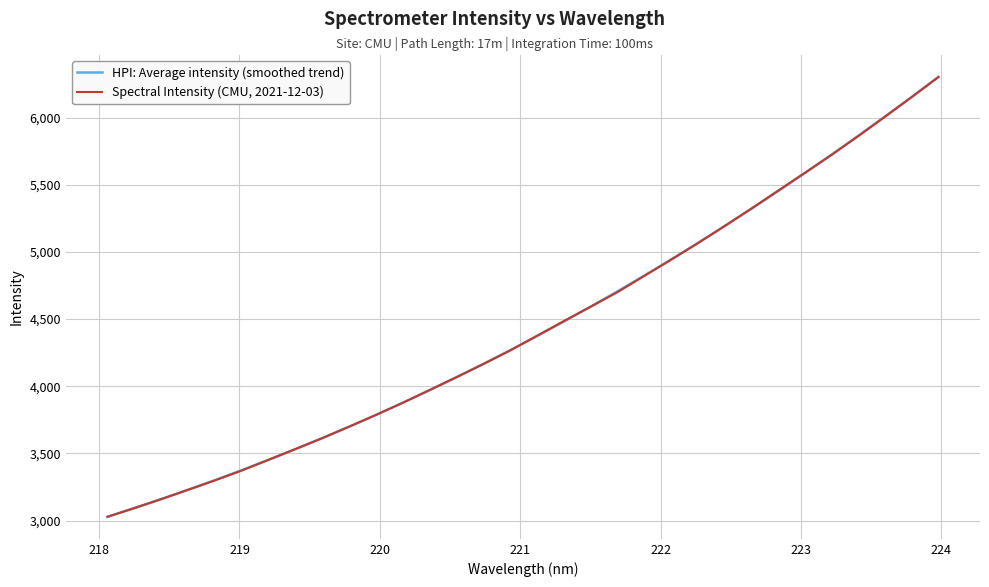

What is the maximum value shown in the chart?

6303.5